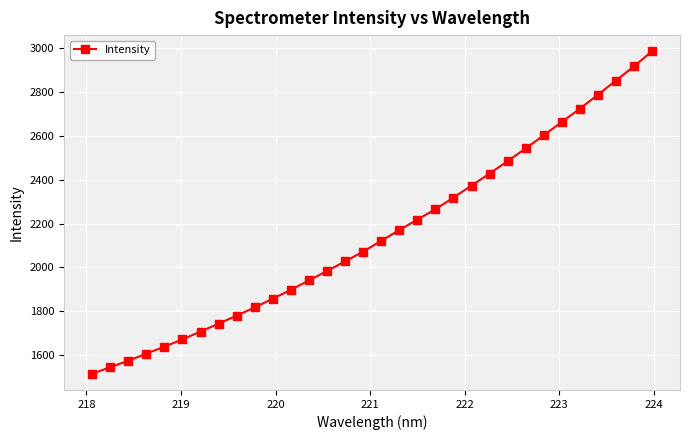

What is the value of the 20th point from the left?

2265.9